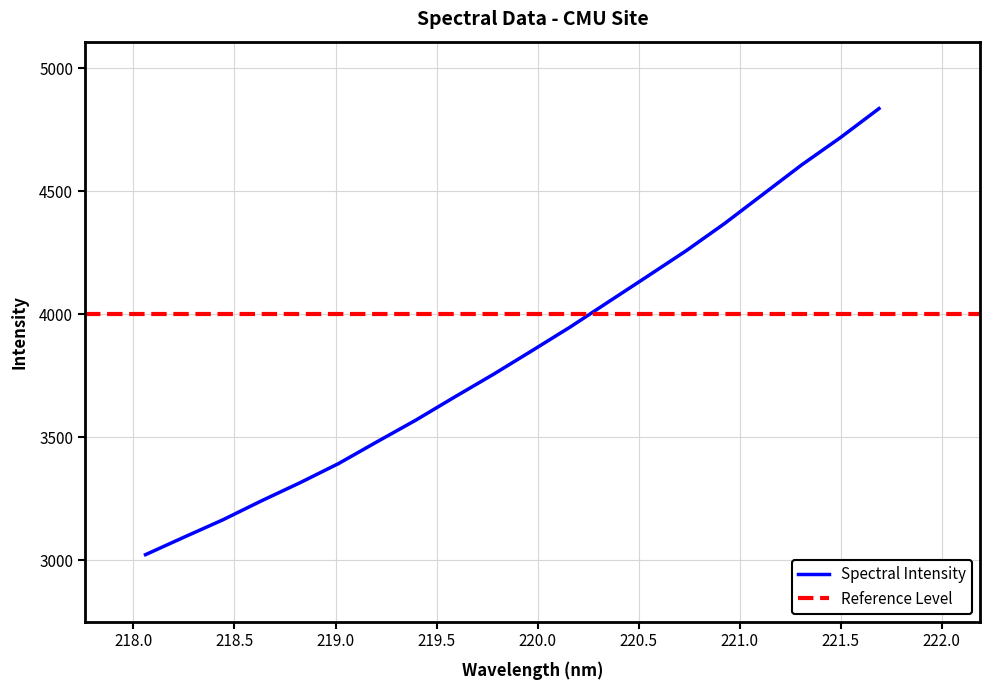

What is the minimum value for Spectral Intensity?

3023.1